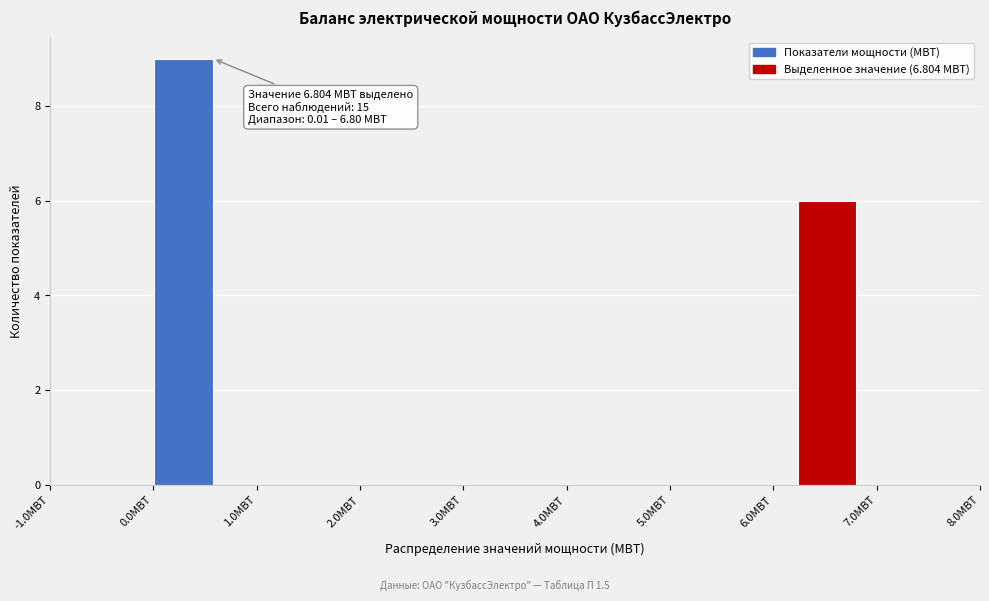

Which range on the x-axis has the tallest bar?

0.0 to 0.6